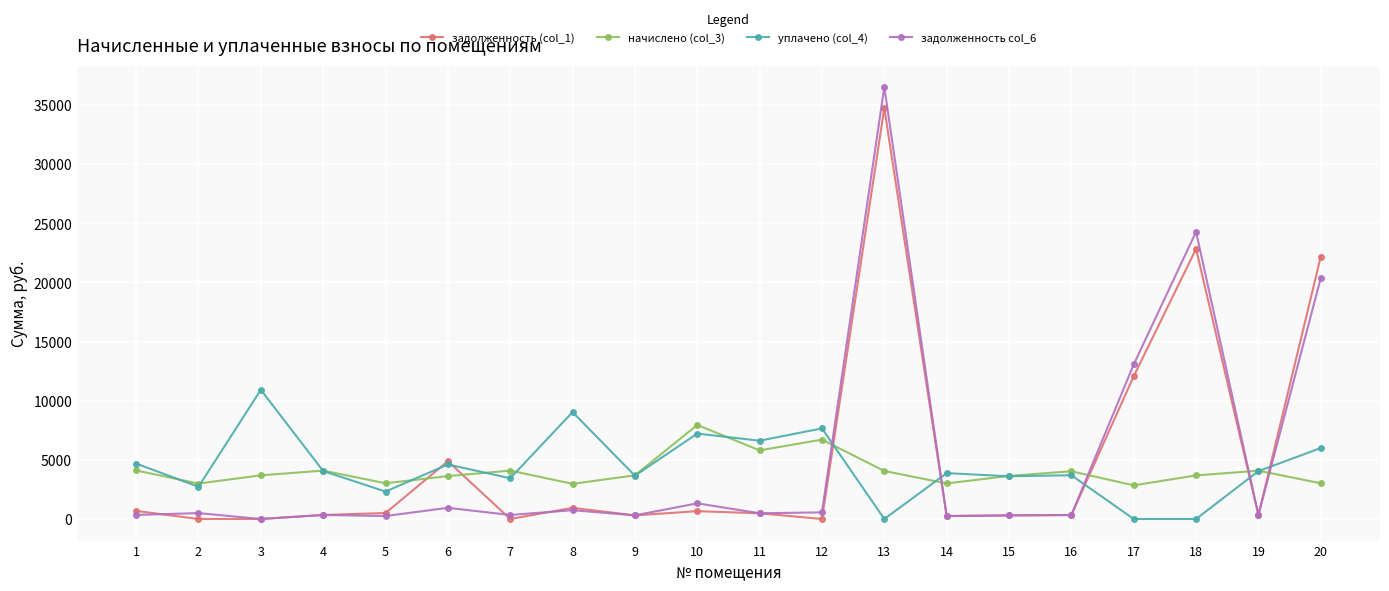

Is this an area chart (filled region under the line)?

No